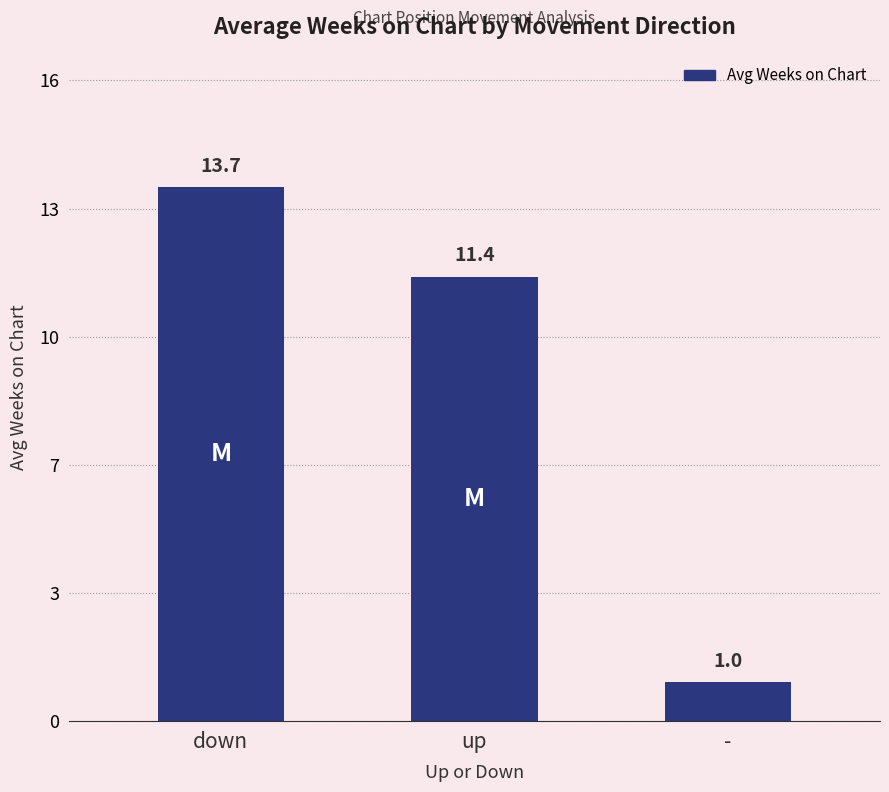

What is the approximate value at down?

13.7